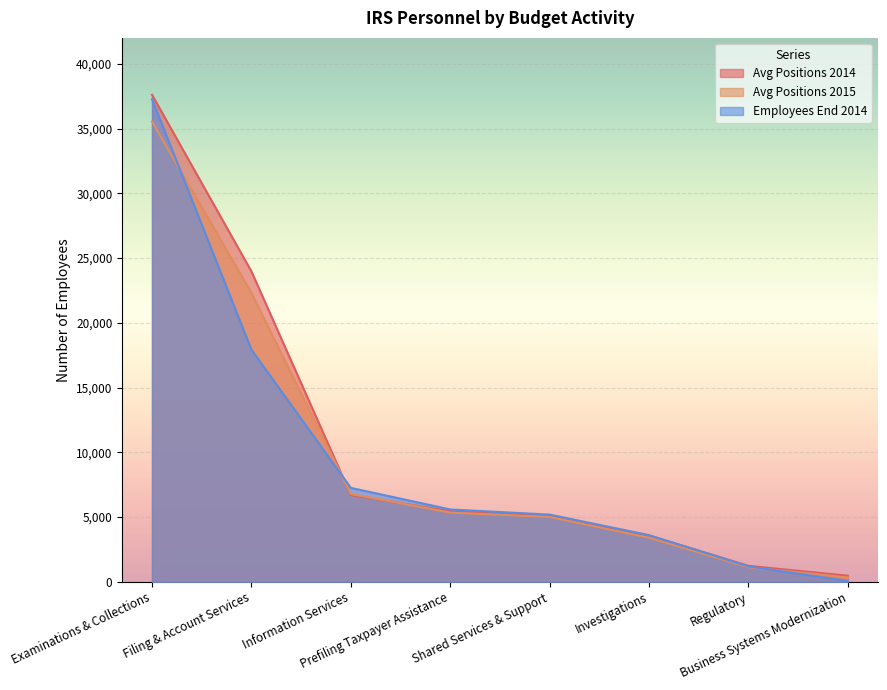

How many values in the Employees End 2014 series exceed 5594?

3